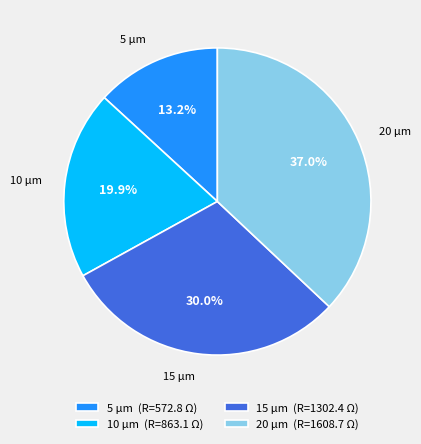

What percentage is the 10 µm slice, to the nearest percent?

20%